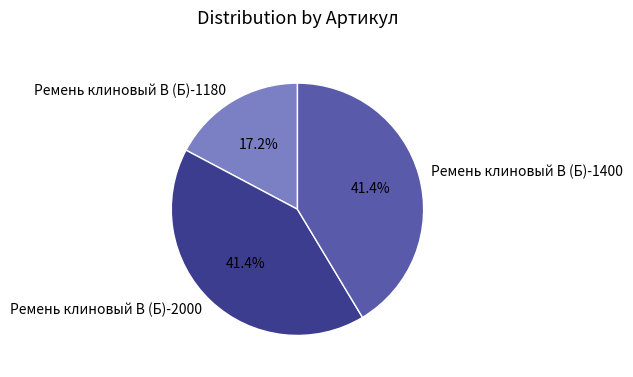

What percentage is the Ремень клиновый В (Б)-1180 slice, to the nearest percent?

17%